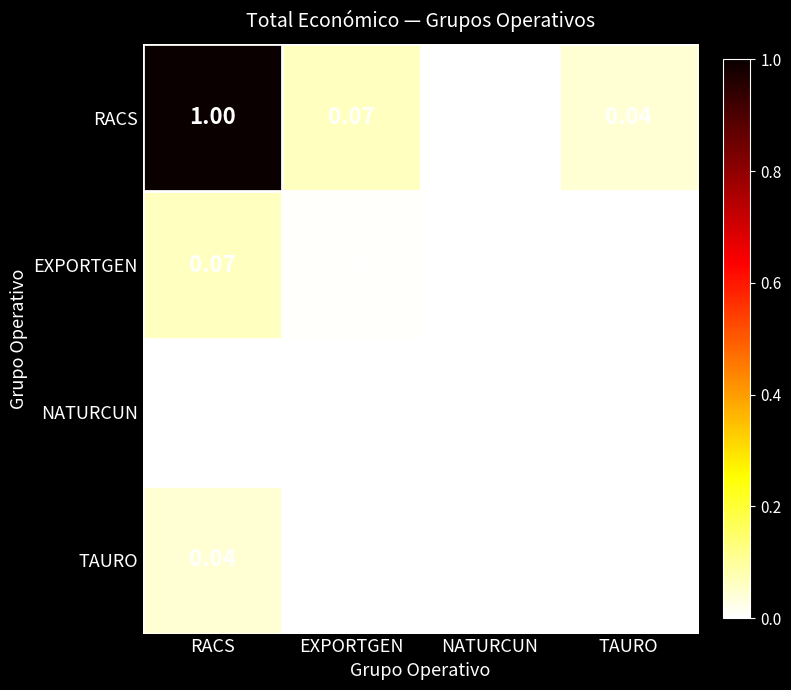

At which category does the chart reach its peak across all series?

RACS